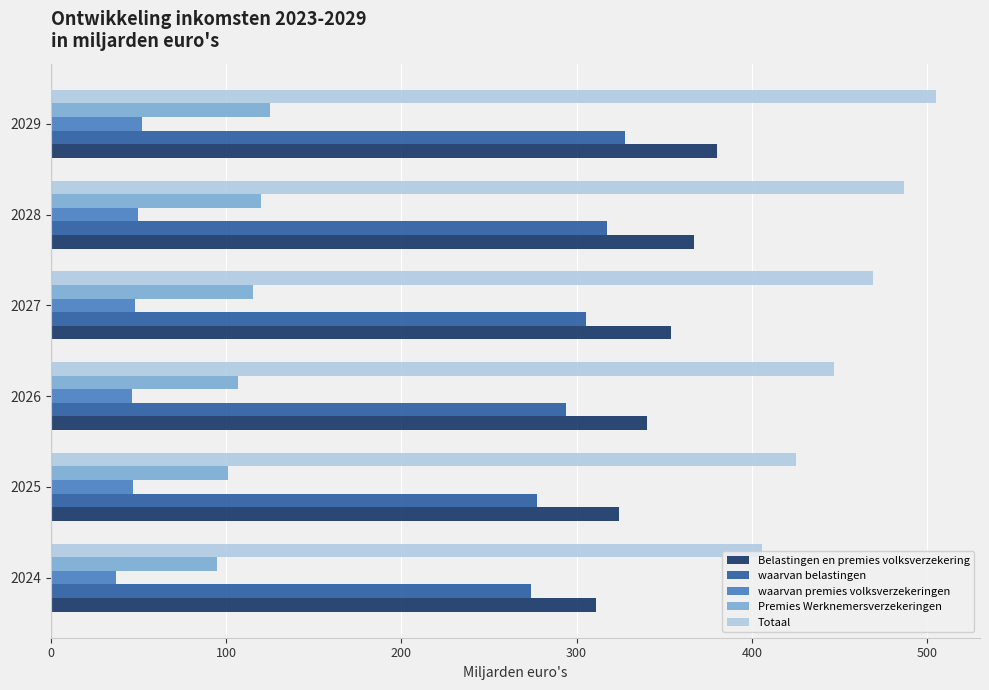

Is the value of Totaal at 2029 greater than the value of Belastingen en premies volksverzekering at 2024?

Yes